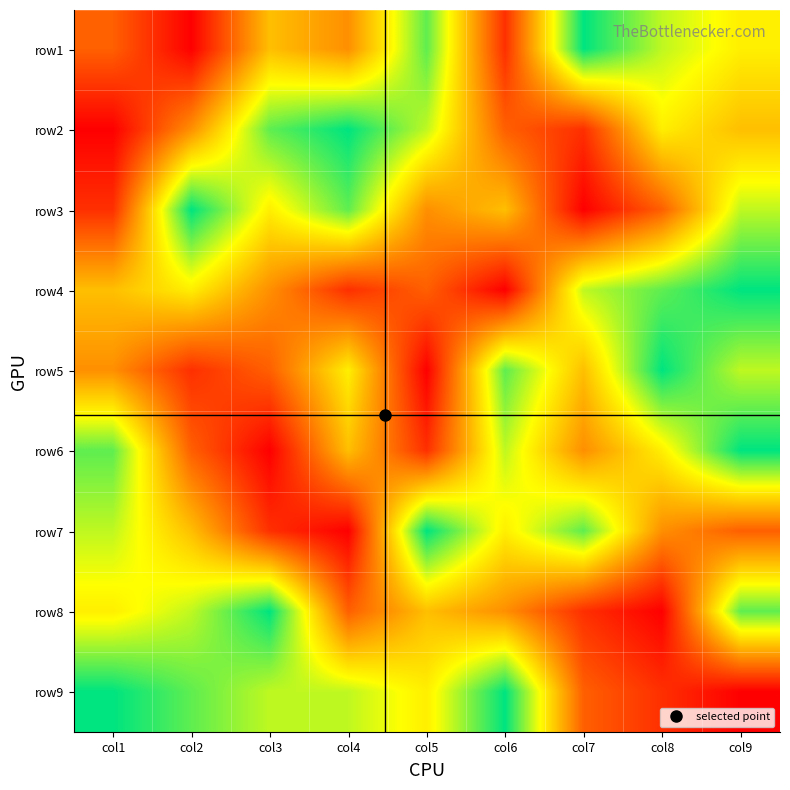

Reading right to left, what are all the values shown in this chart?

row1: col9=6	col8=7	col7=9	col6=2	col5=8	col4=4	col3=5	col2=1	col1=3
row2: col9=5	col8=6	col7=2	col6=3	col5=7	col4=9	col3=8	col2=4	col1=1
row3: col9=7	col8=3	col7=1	col6=5	col5=4	col4=8	col3=6	col2=9	col1=2
row4: col9=9	col8=8	col7=7	col6=1	col5=3	col4=2	col3=4	col2=6	col1=5
row5: col9=7	col8=9	col7=5	col6=8	col5=1	col4=6	col3=3	col2=2	col1=4
row6: col9=9	col8=6	col7=4	col6=7	col5=2	col4=5	col3=1	col2=3	col1=8
row7: col9=3	col8=4	col7=8	col6=6	col5=9	col4=1	col3=2	col2=5	col1=7
row8: col9=8	col8=1	col7=2	col6=4	col5=5	col4=3	col3=9	col2=7	col1=6
row9: col9=1	col8=2	col7=3	col6=9	col5=6	col4=7	col3=7	col2=8	col1=9